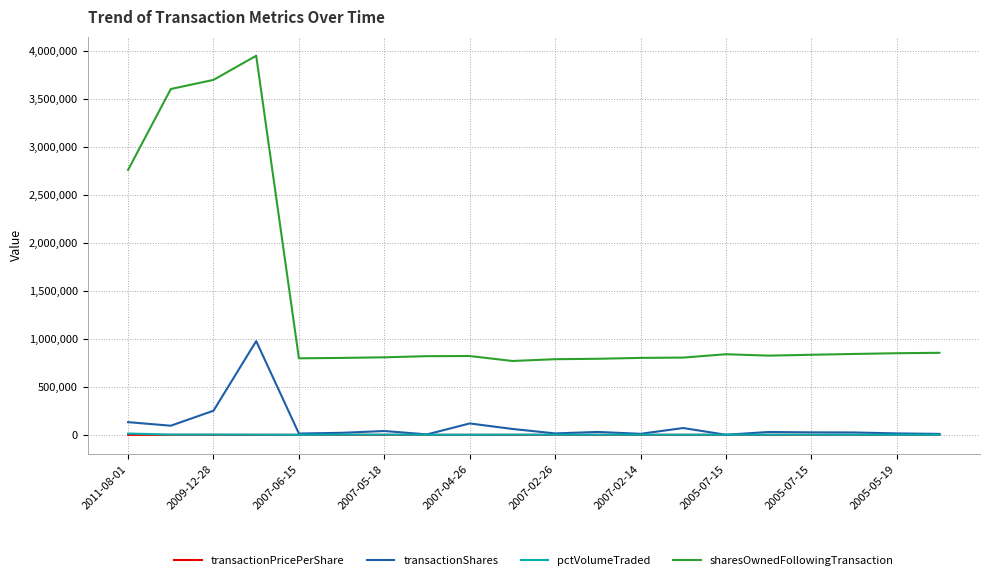

What is the maximum value for sharesOwnedFollowingTransaction?

3950232.0